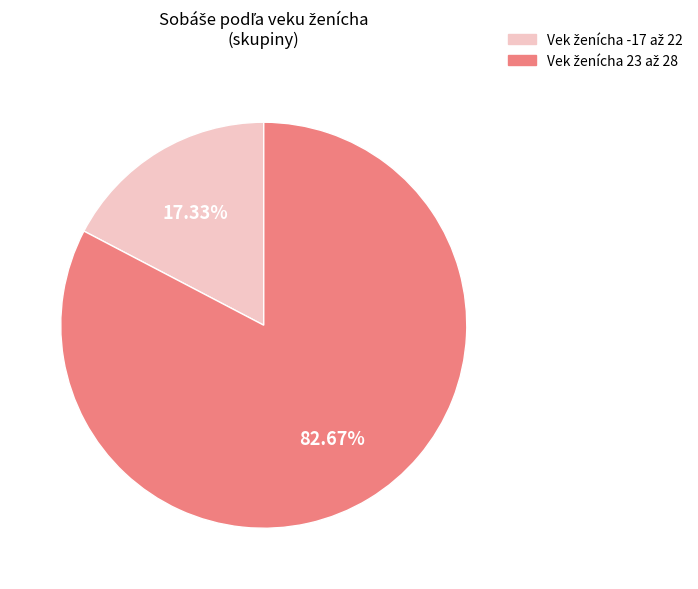

To the nearest percent, what is the difference between the largest and smallest slice percentages?

65%